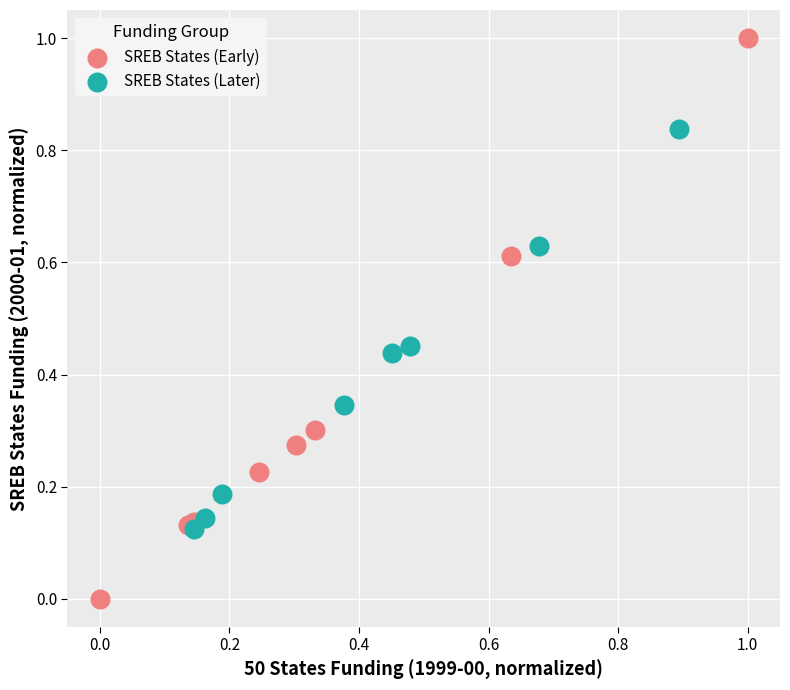

Which series contains the highest Y value?

SREB States (Early)